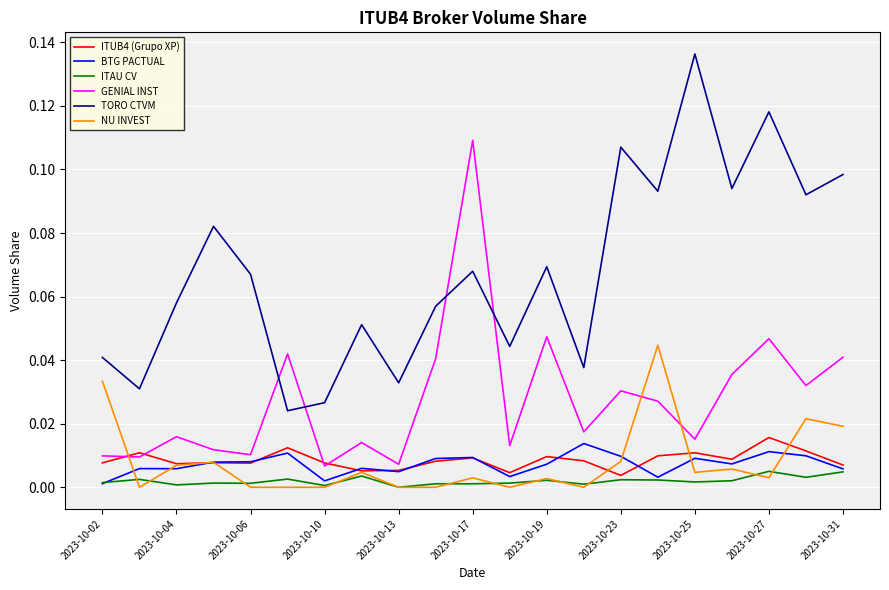

After their last crossing, which series has the higher values: GENIAL INST or NU INVEST?

GENIAL INST